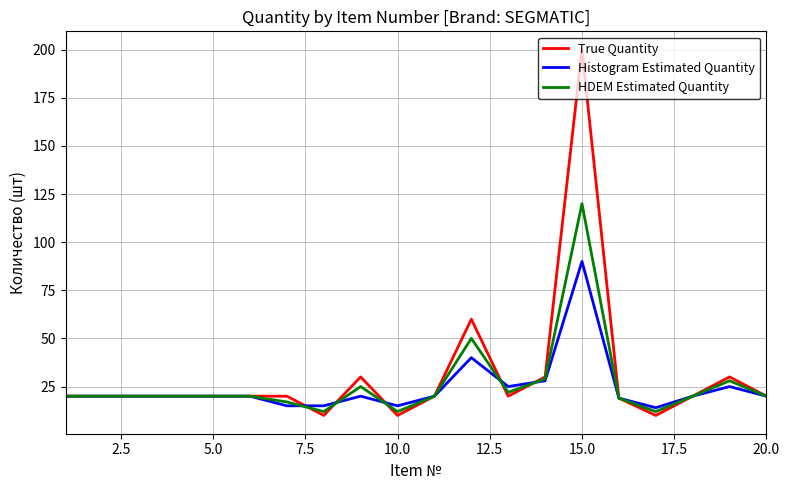

What is the maximum value for Histogram Estimated Quantity?

90